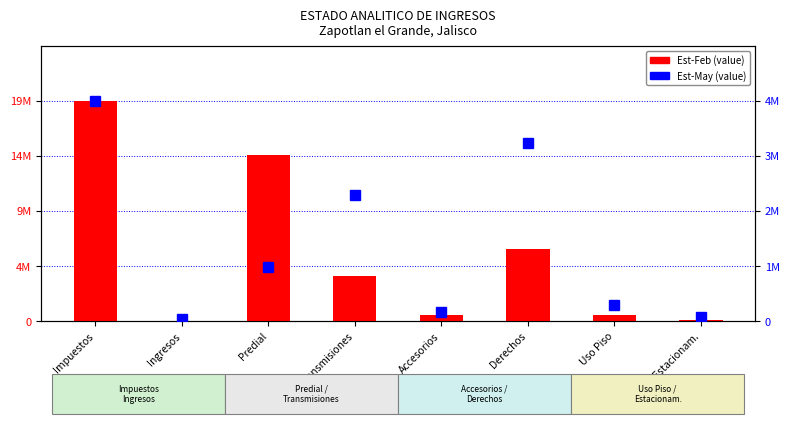

List the series in order of their peak value, highest first.

Est-Feb (value), Est-May (value)